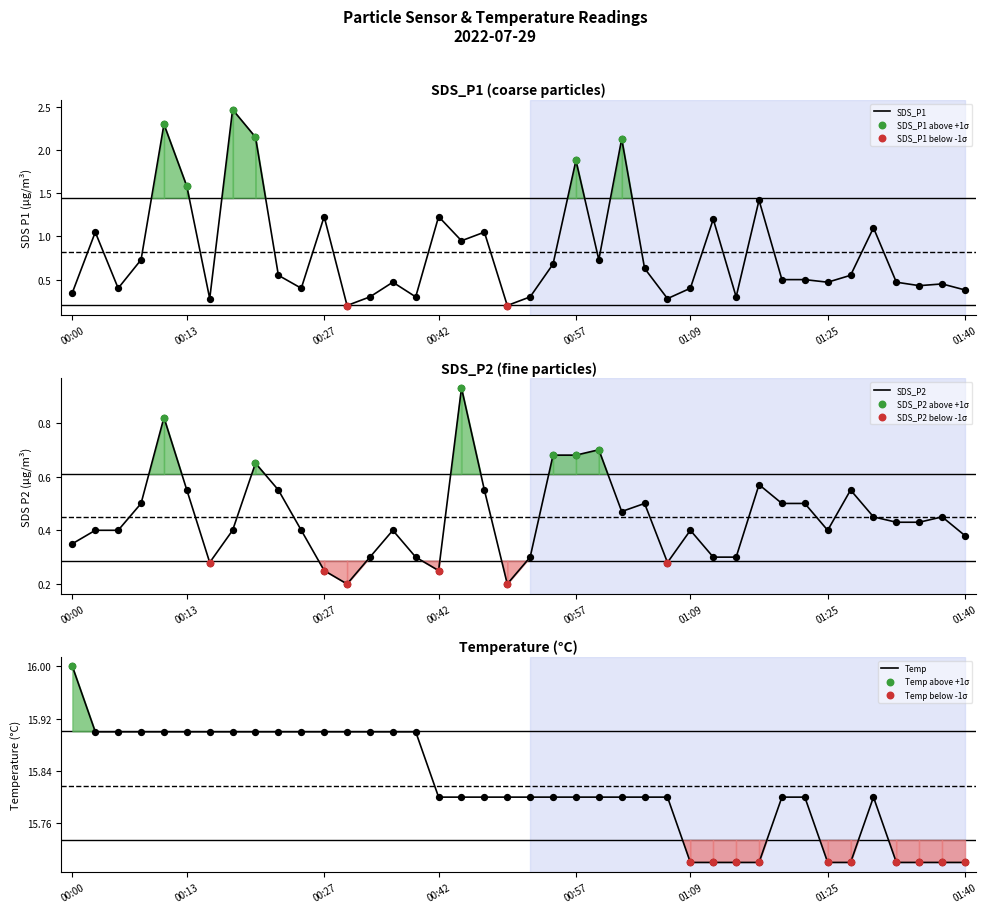

Which series has the widest spread of Y values?

SDS_P1